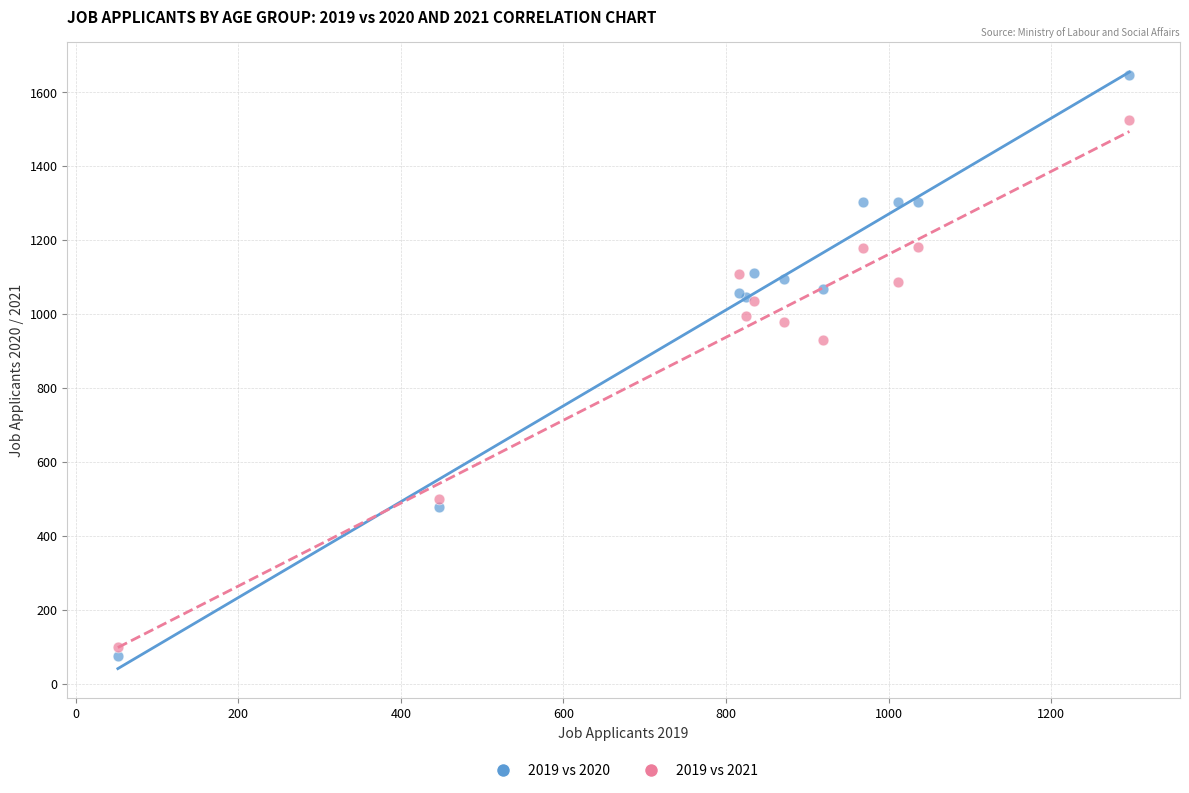

Which series has the widest spread of Y values?

2019 vs 2020